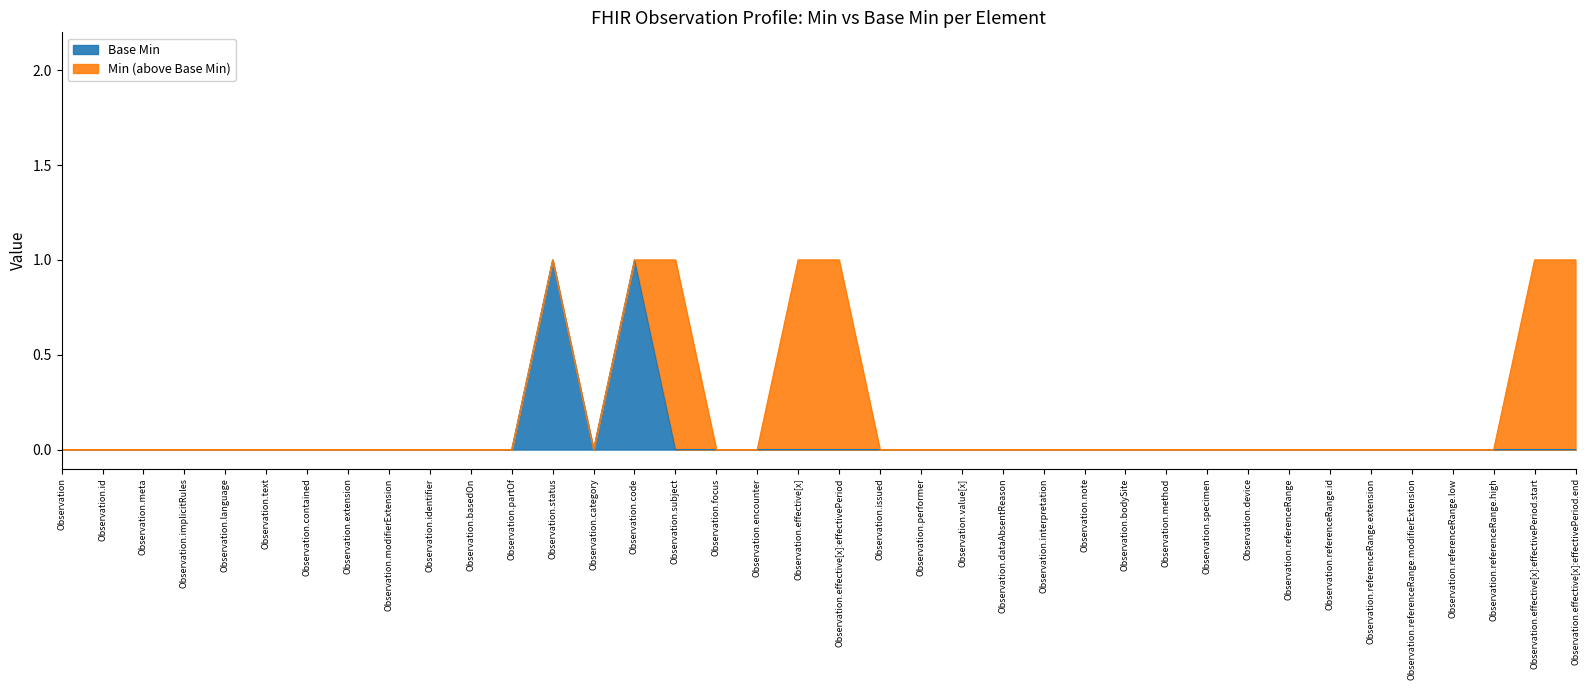

The Base Min series shows 0 at Observation.encounter. True or false?

True